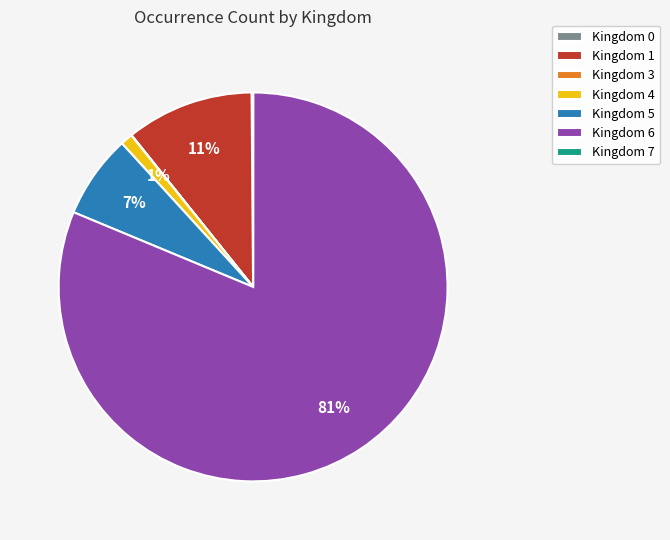

Combined, do Kingdom 1 and Kingdom 5 account for over 50%?

No